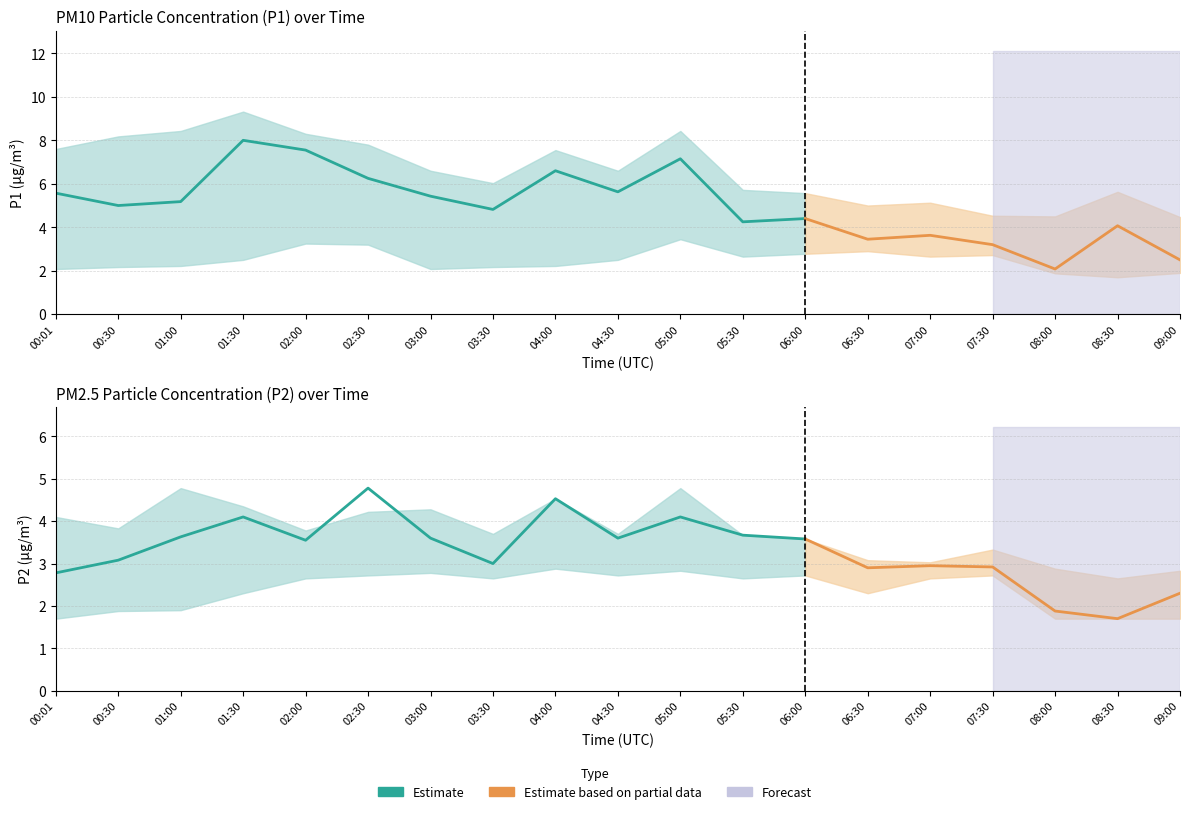

True or false: P2 has a value of 4.1 at 01:30.

True